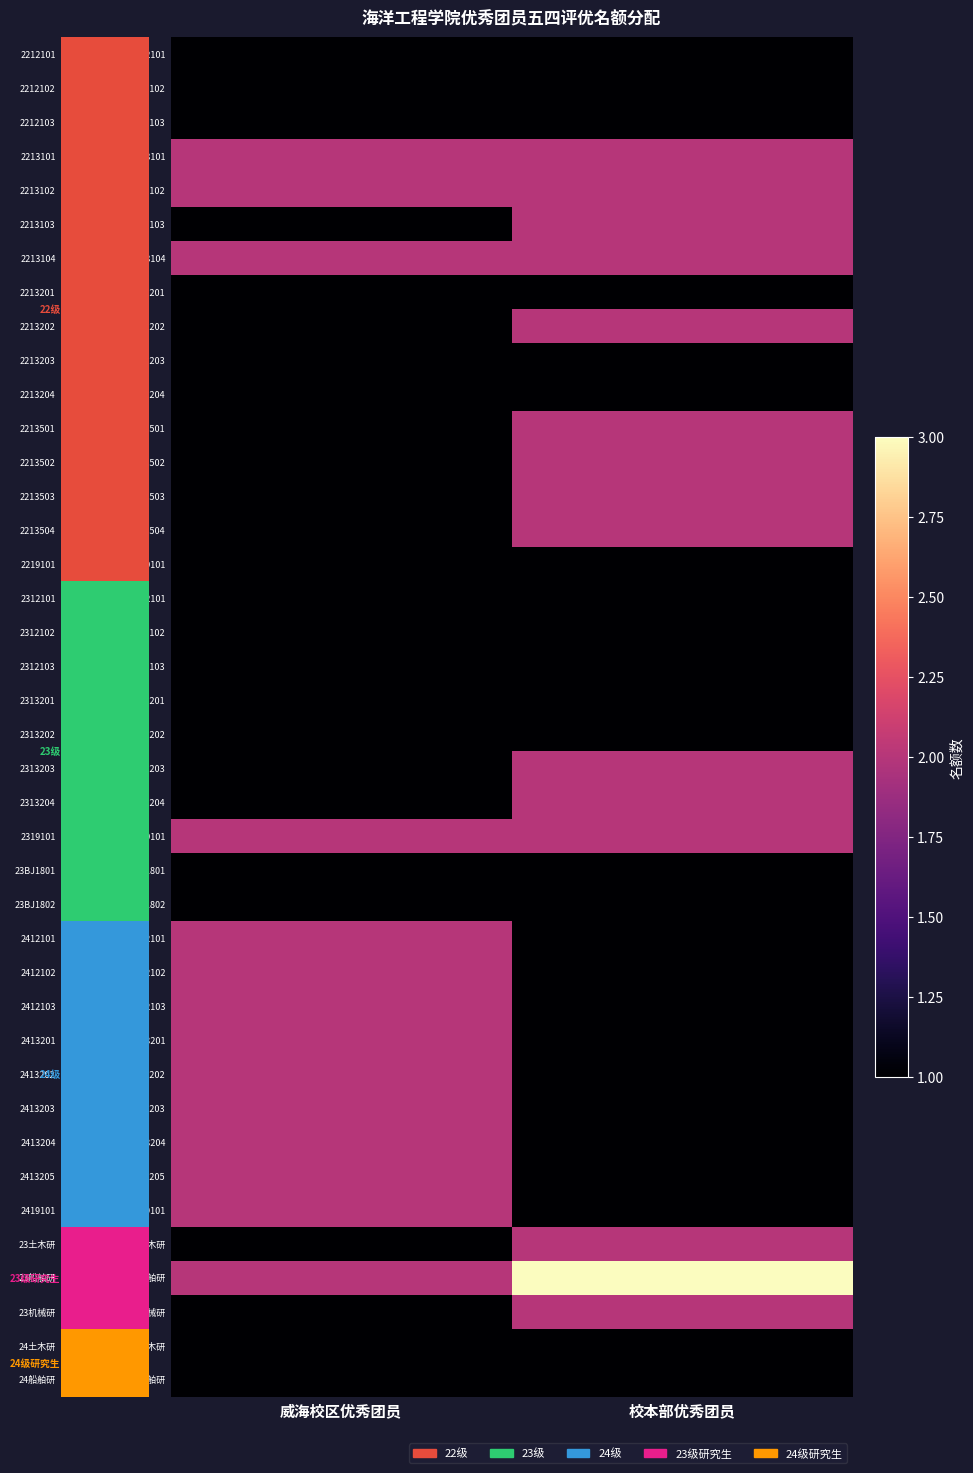

What is the spread (max minus min) of values at 校本部优秀团员?

2